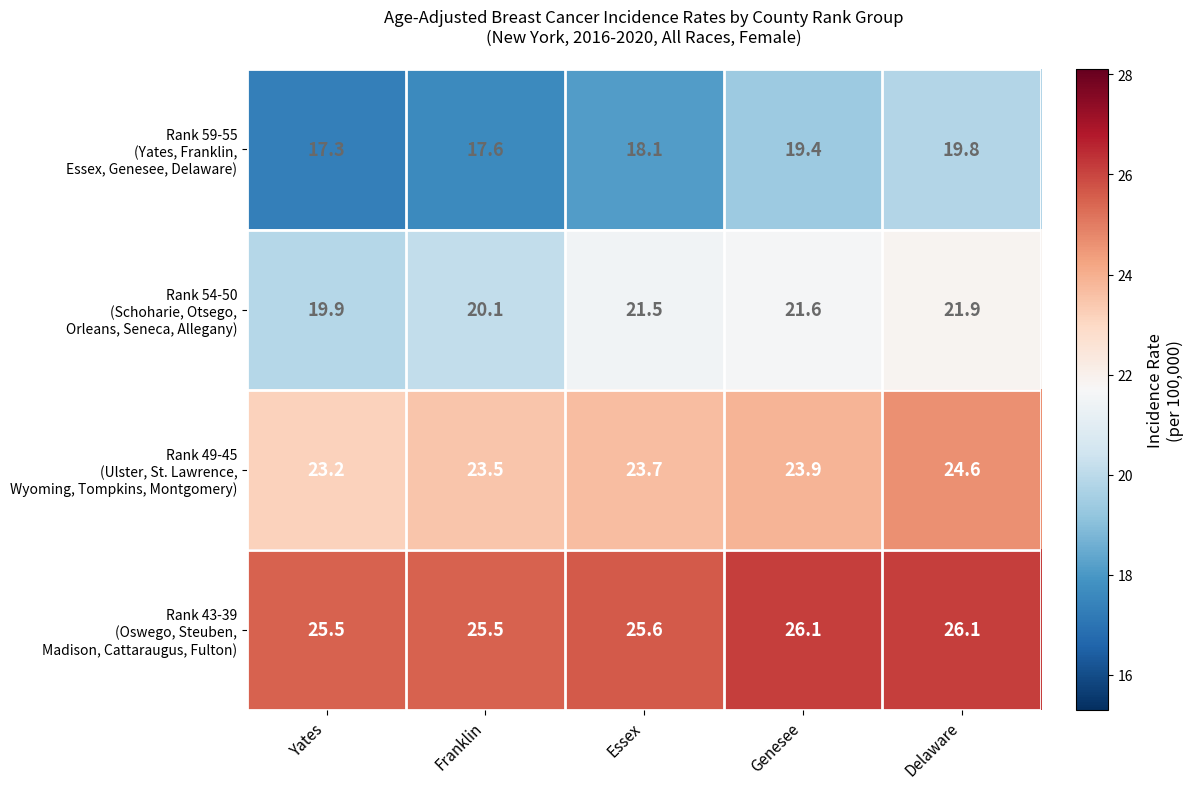

What is the total value across all series at Essex?

88.9